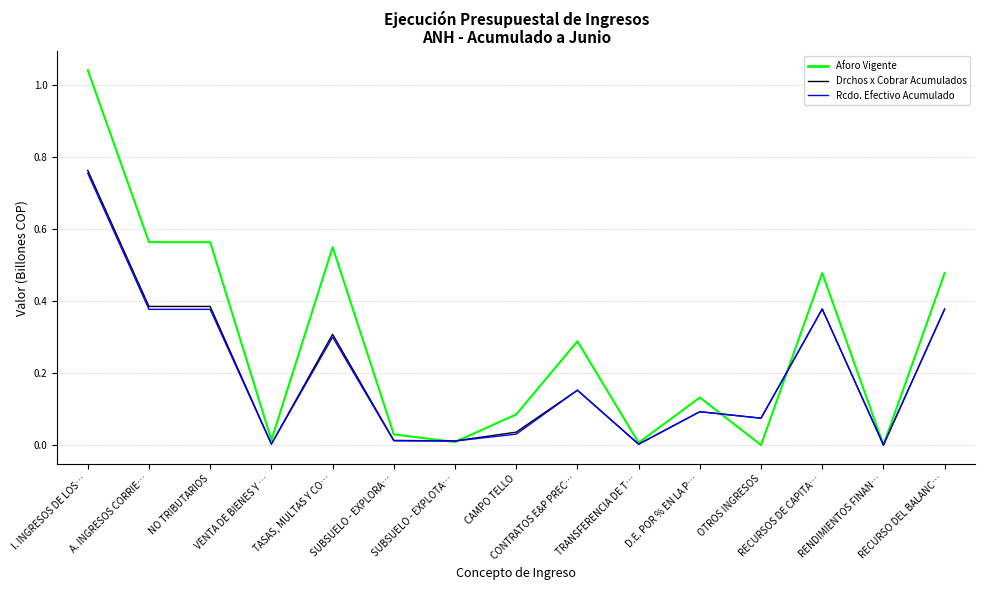

The value of RCDO. EFECTIVO ACUMULADO at A. INGRESOS CORRIE… is 0.4. True or false?

True